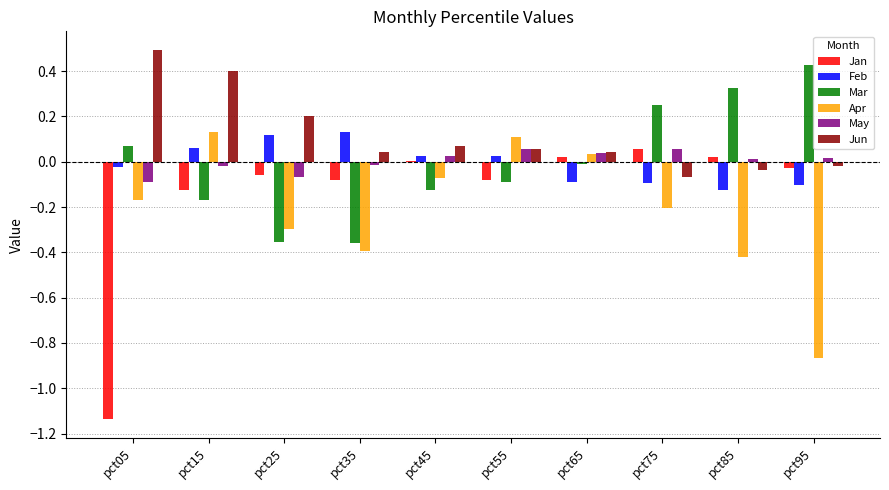

At which category does the chart reach its peak across all series?

pct05